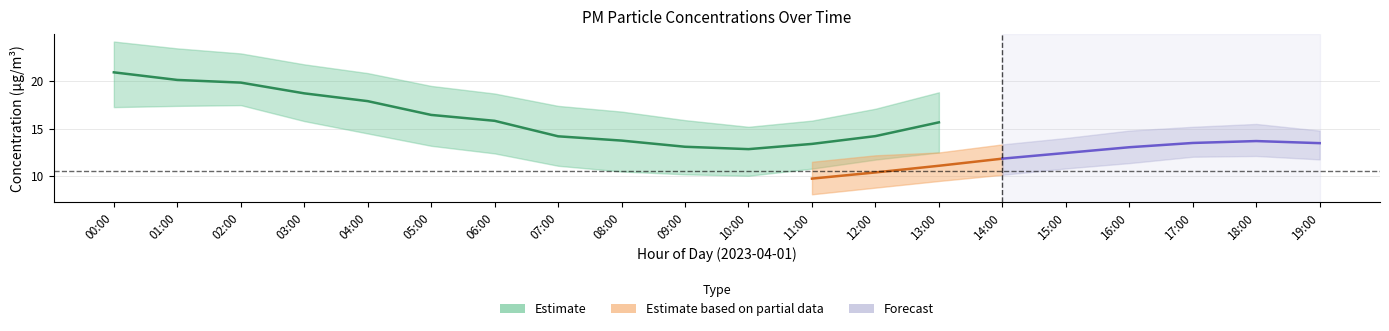

Which category has the lowest value in the P1 series?

10:00